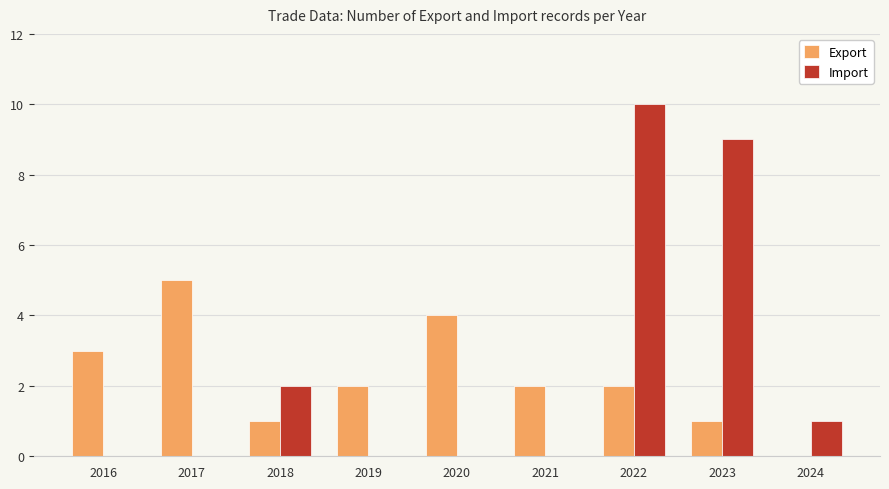

How many groups of bars are there?

9